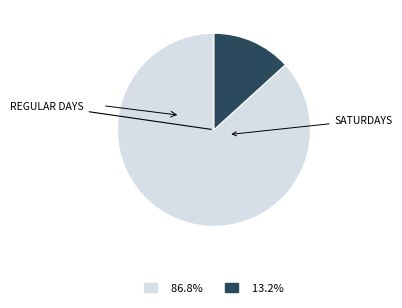

Is there any slice that represents more than half of the pie?

Yes